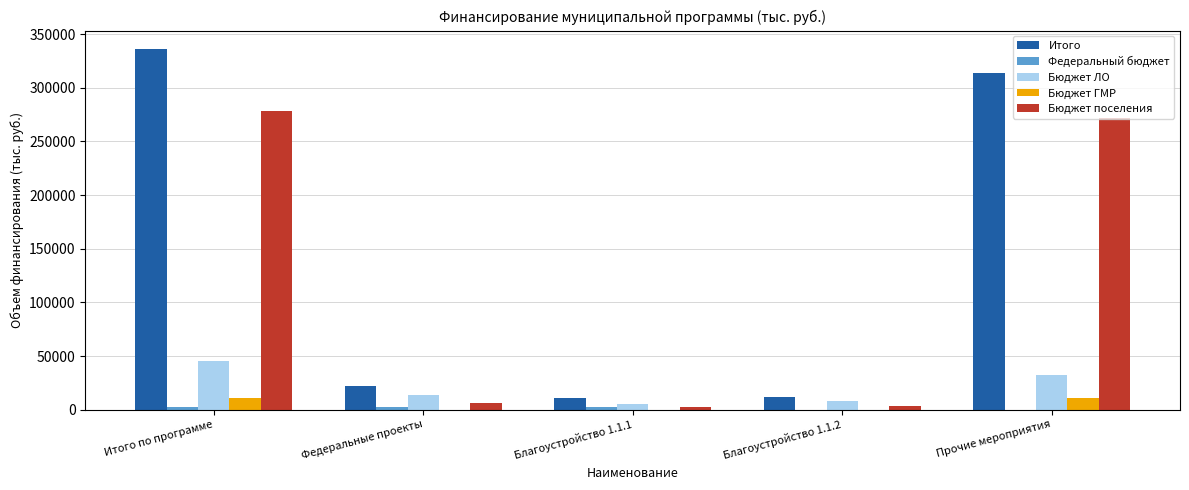

How many data points does each series have?

5